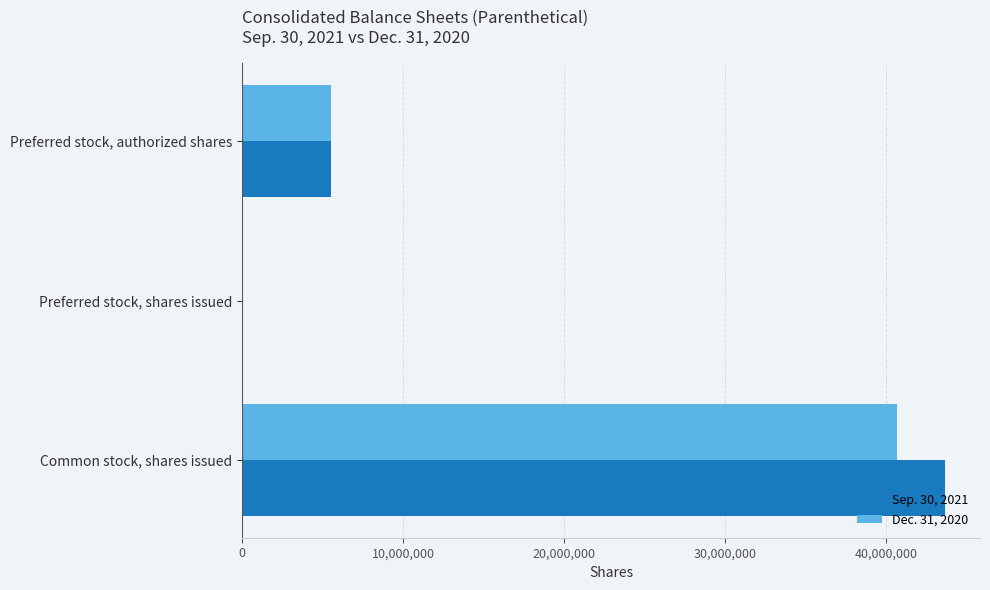

Which category has the highest value in the Sep. 30, 2021 series?

Common stock, shares issued